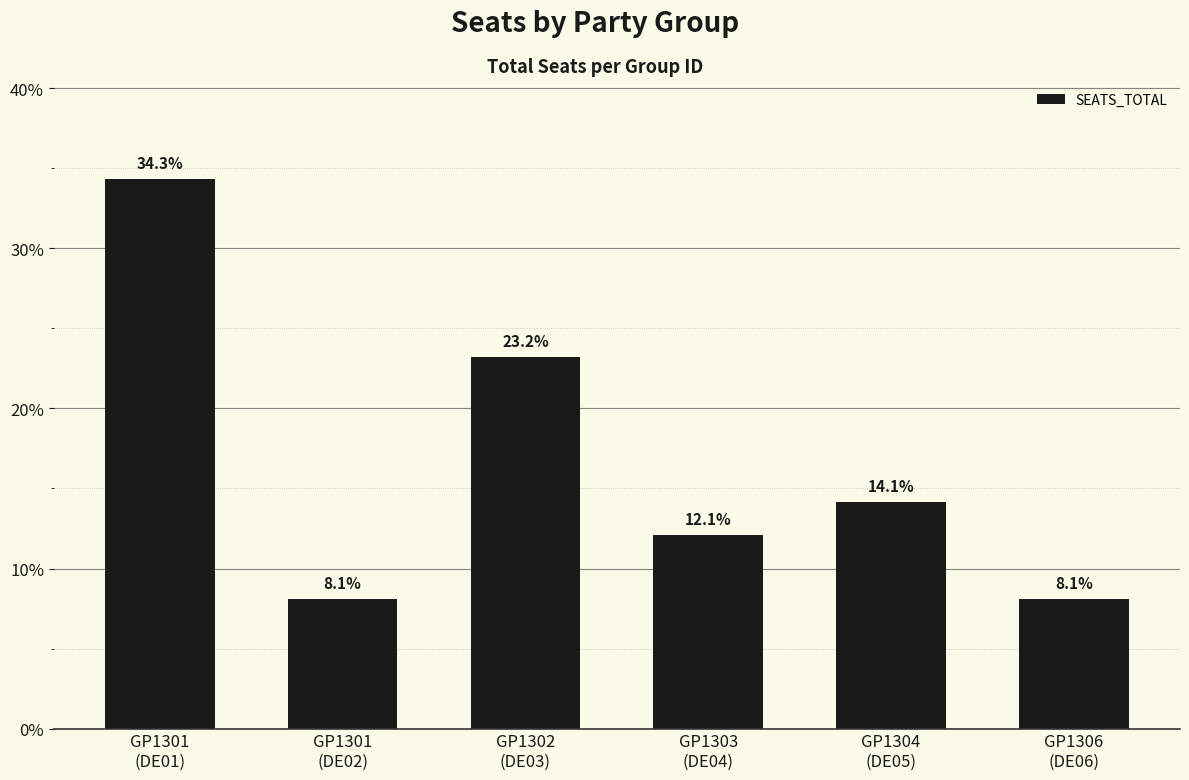

Which category has the highest value across all series?

GP1301
(DE01)